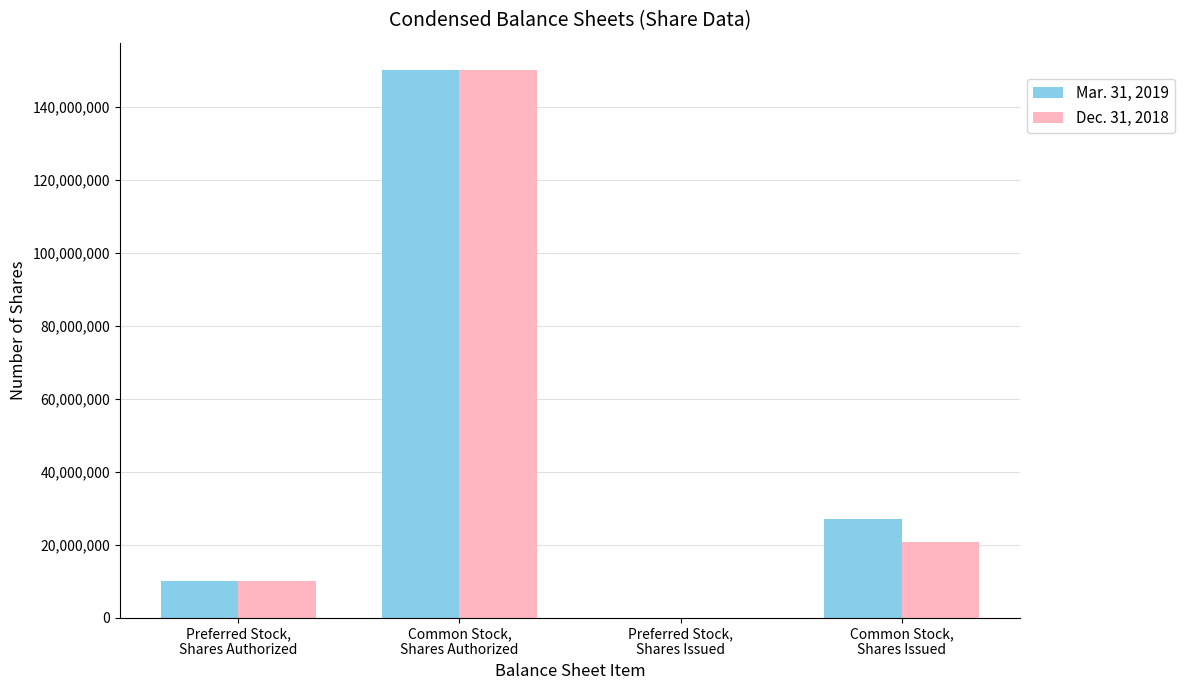

True or false: Mar. 31, 2019 has a value of 3611335 at Preferred Stock,
Shares Authorized.

False